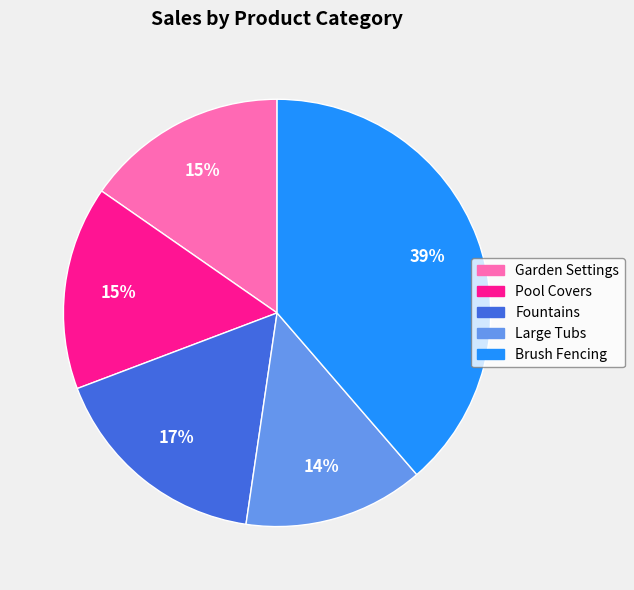

To the nearest percent, what is the difference between the largest and smallest slice percentages?

25%